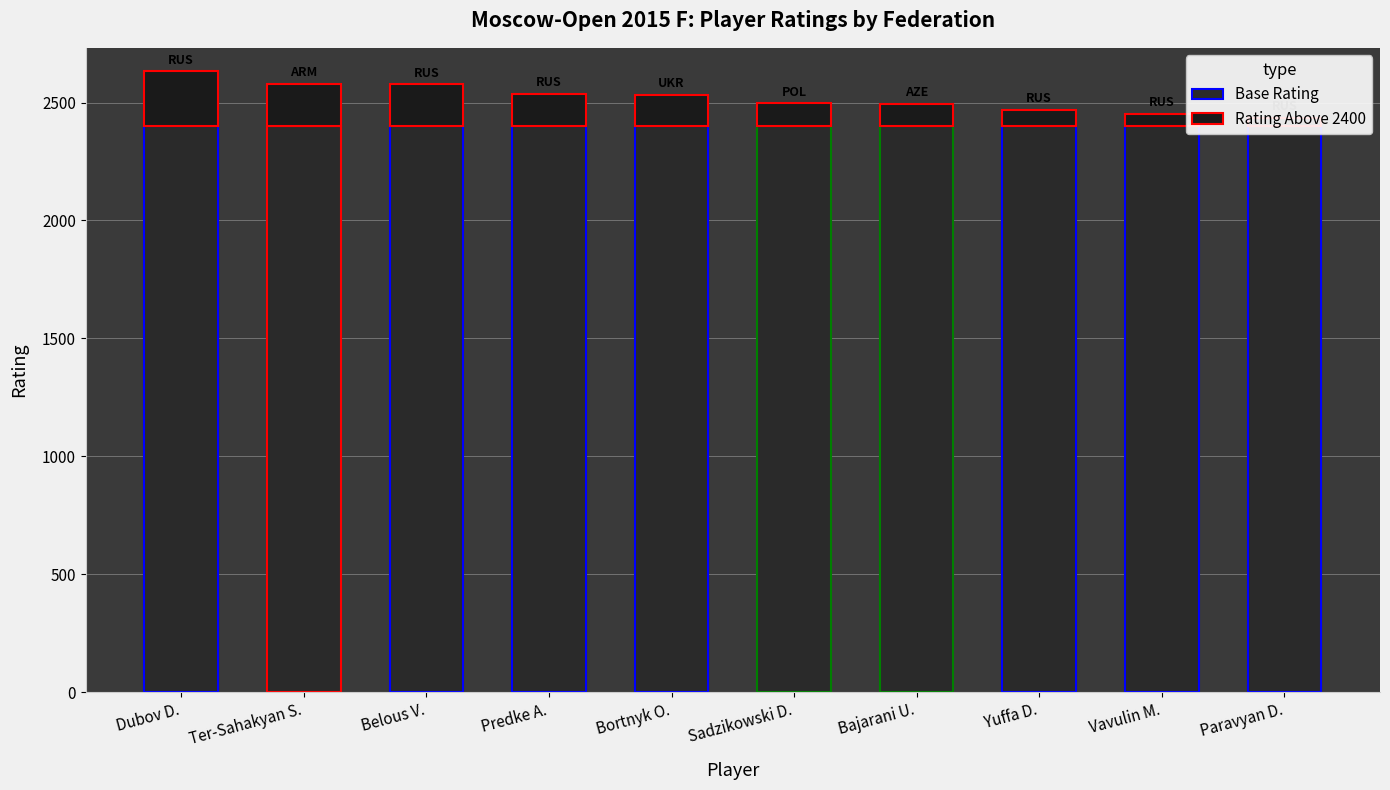

Rank the series by their maximum value, from highest to lowest.

Base Rating, Rating Above 2400